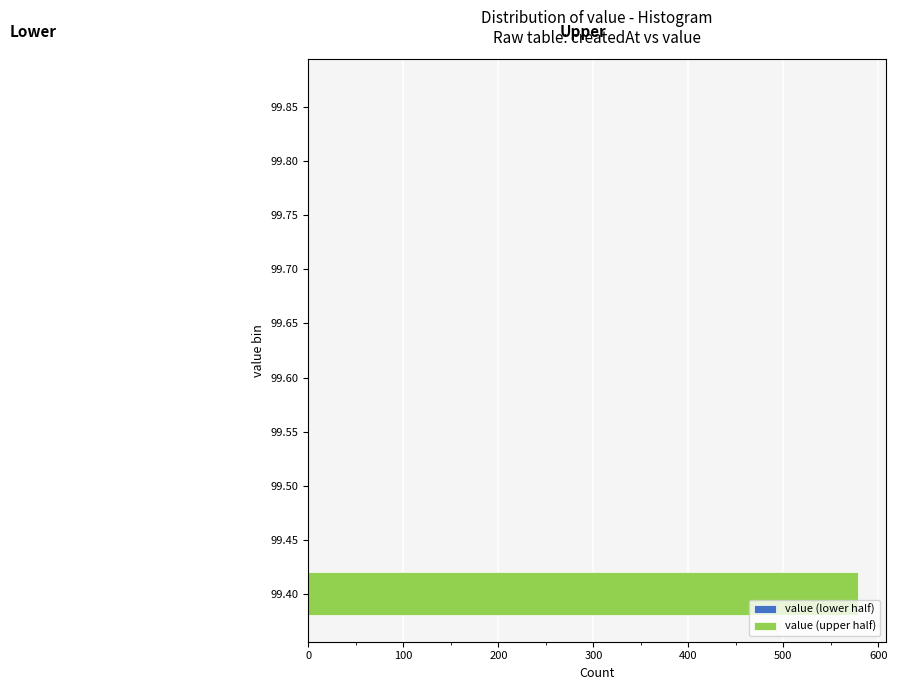

Reading bottom to top, list all the values displayed in this chart.

99.40=579	99.45=0	99.50=0	99.55=0	99.60=0	99.65=0	99.70=0	99.75=0	99.80=0	99.85=0